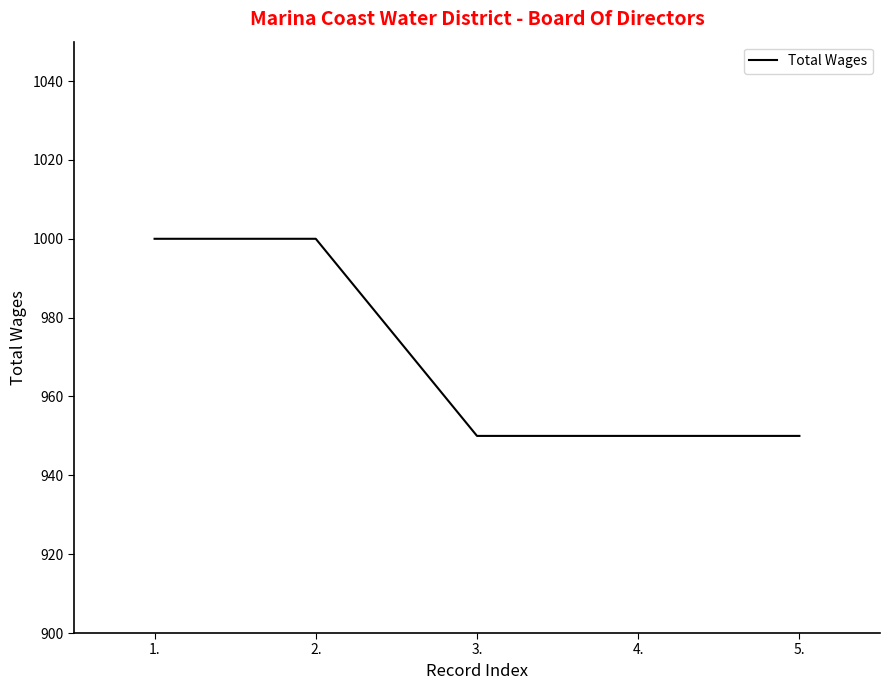

Reading left to right, extract all data points from this chart.

1.=1000	2.=1000	3.=950	4.=950	5.=950